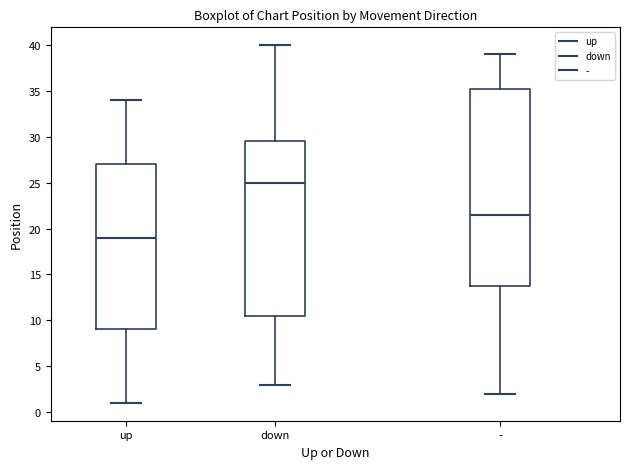

Where is the lower edge of the box for - on the y-axis? The values are not printed on the chart, so give them approximately, as read against the axis.

14.0